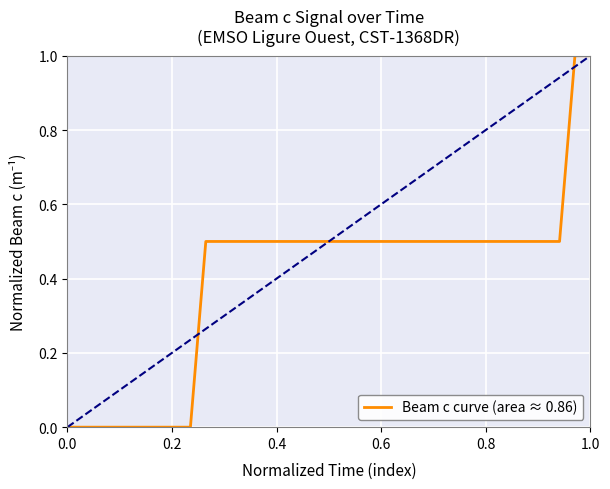

What is the difference between the maximum and minimum values?

1.0